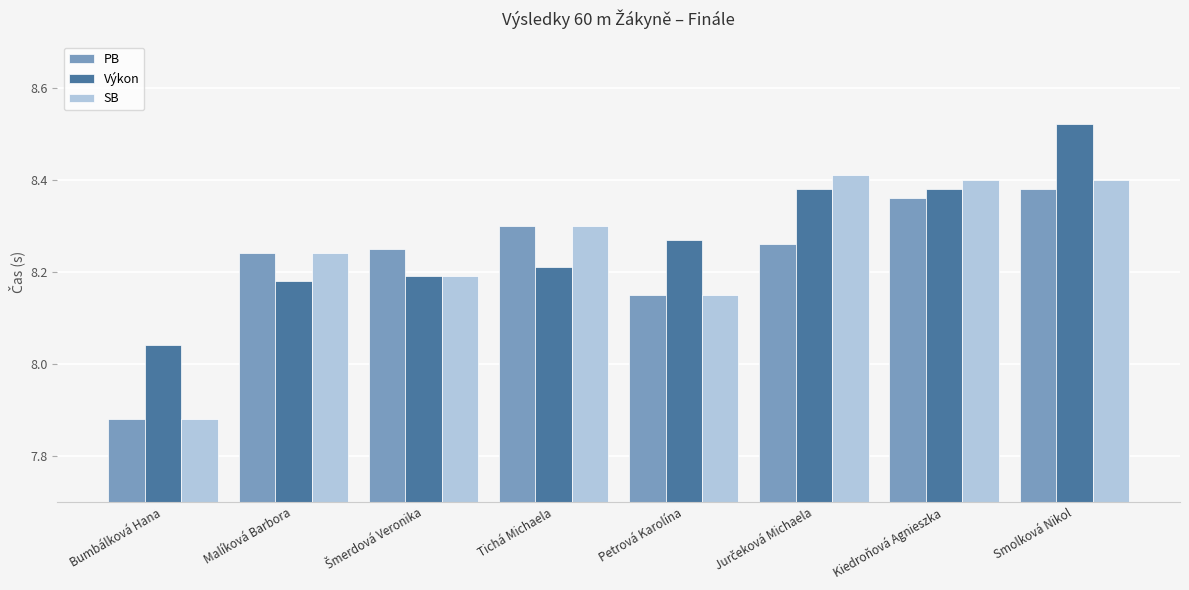

Which series has the largest range (max minus min)?

SB